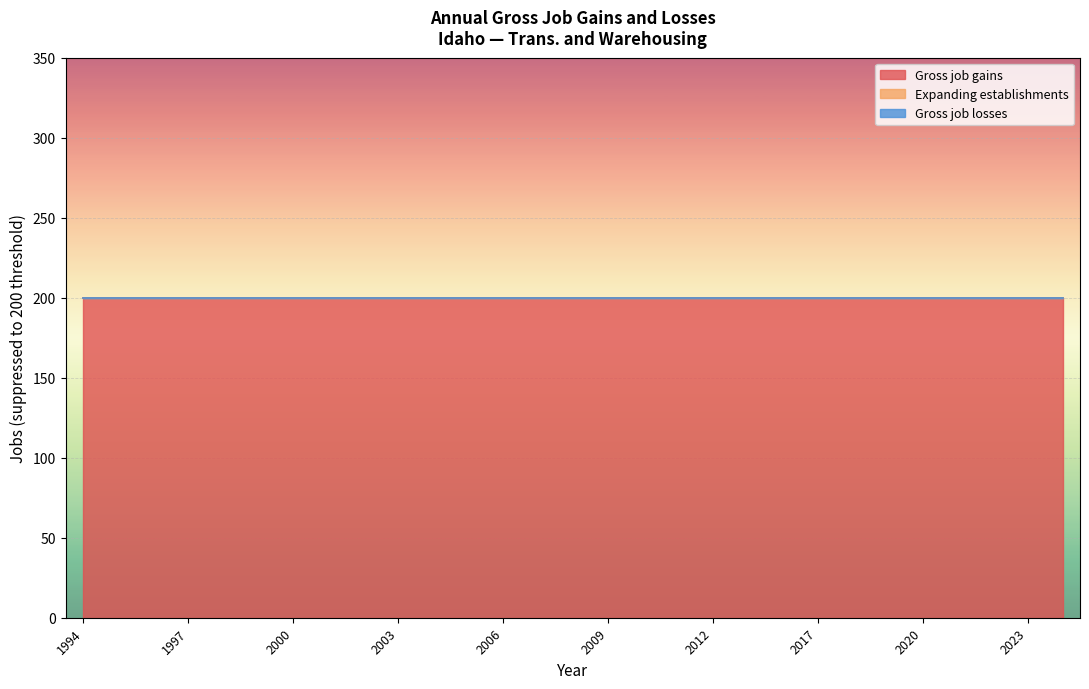

Is the value of Expanding establishments at 2009 greater than the value of Gross job gains at 2001?

No